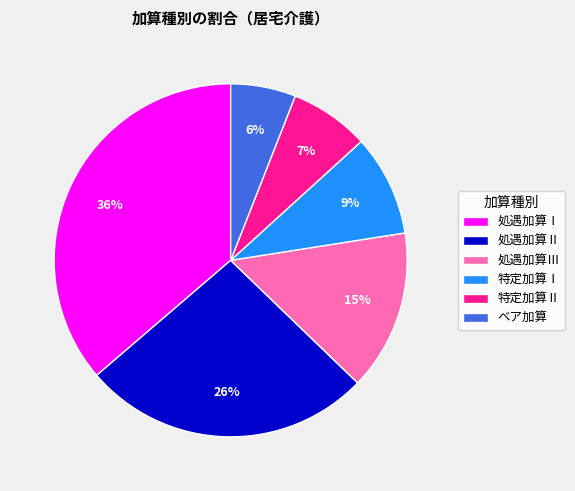

Do 処遇加算Ⅱ and ベア加算 together represent more than half of the pie?

No